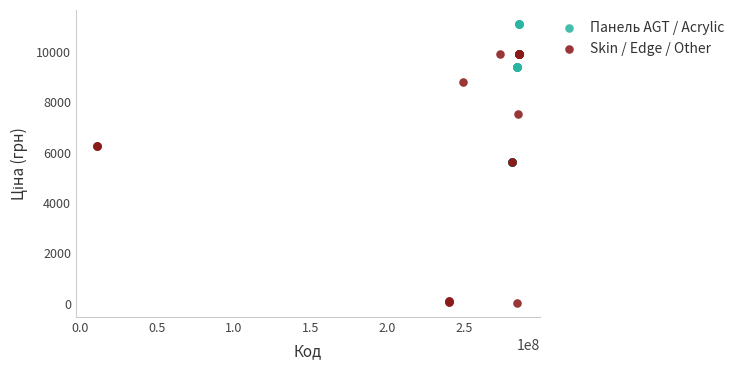

What are all the series names shown in the legend?

Панель AGT / Acrylic, Skin / Edge / Other